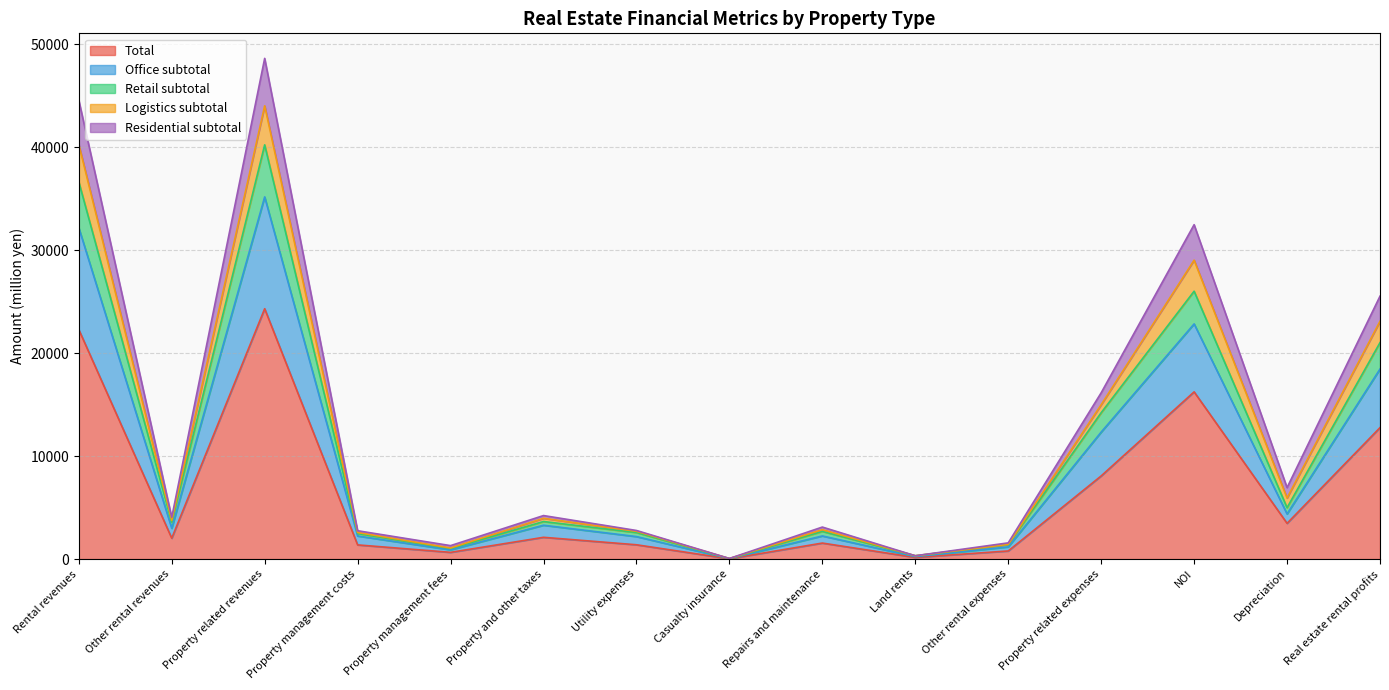

At which label does Total reach its peak?

Property related revenues